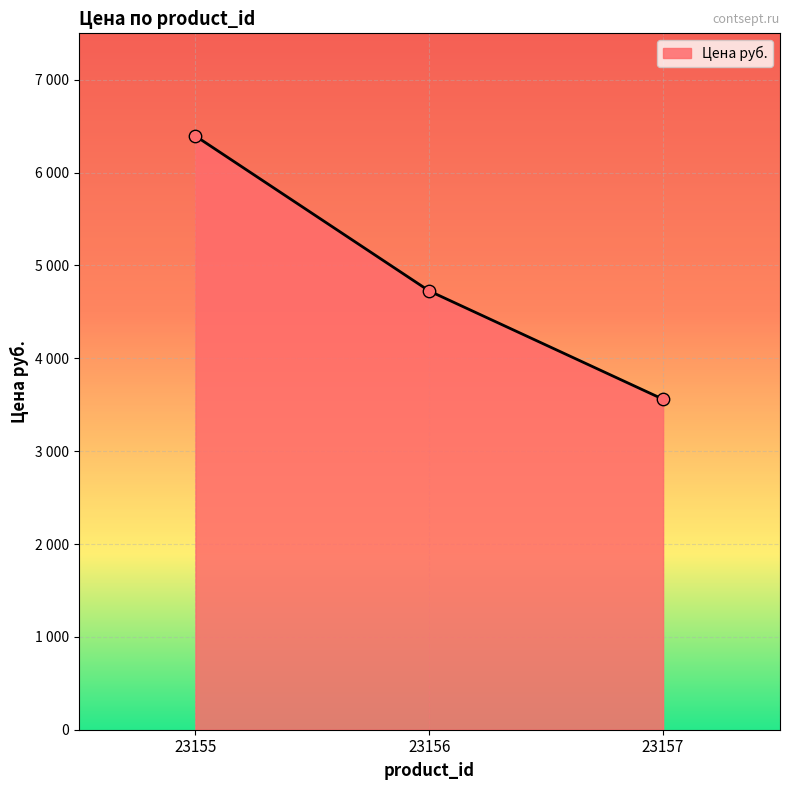

Between 23156 and 23155, which is larger?

23155